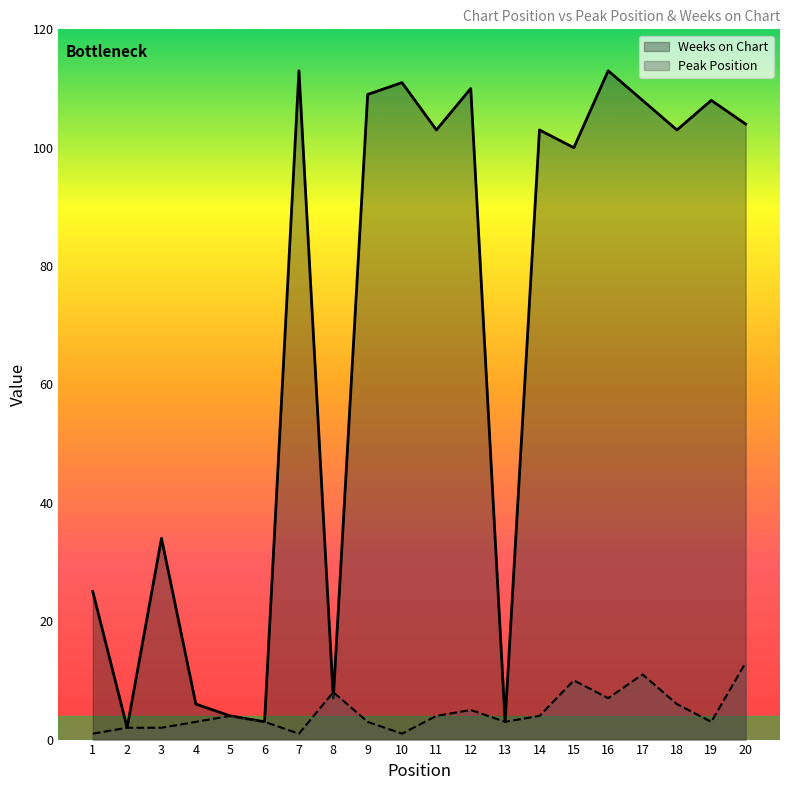

Does the chart have visible grid lines?

No